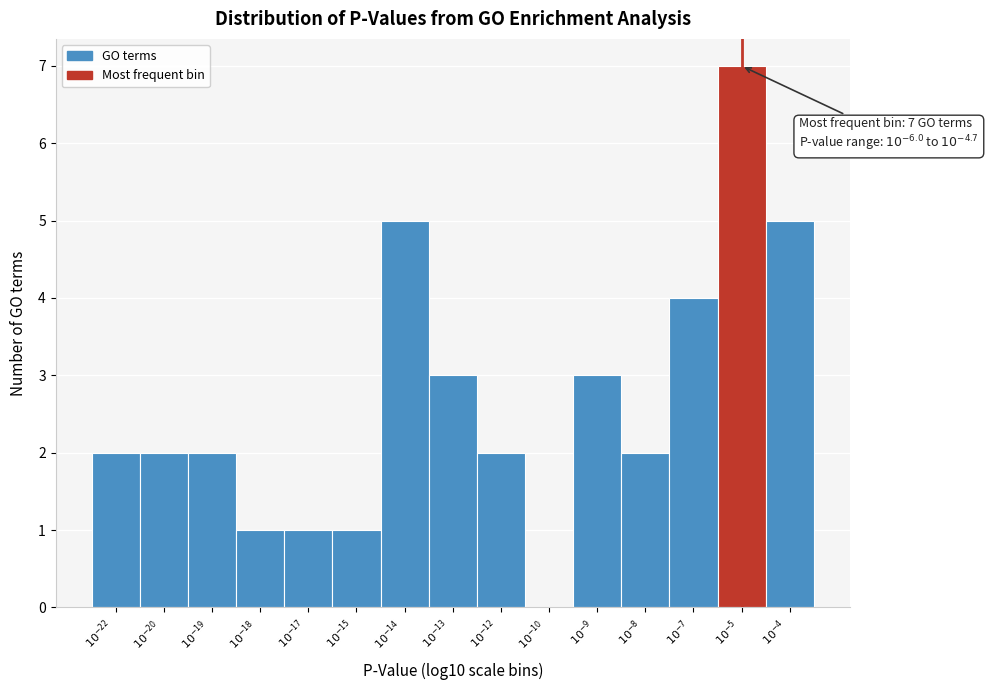

What is the maximum value shown in the chart?

7